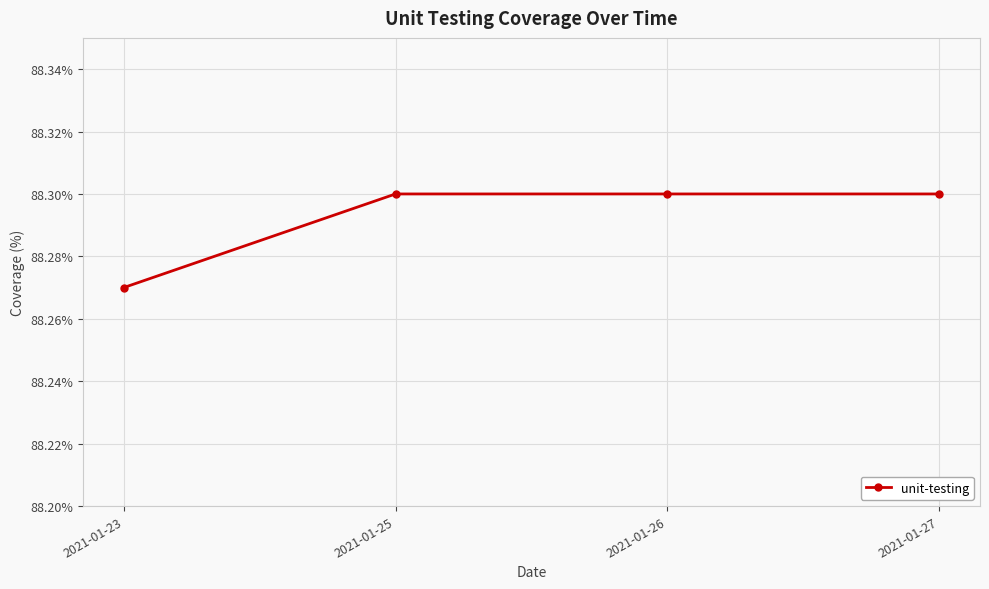

At which category does the chart reach its minimum across all series?

2021-01-23